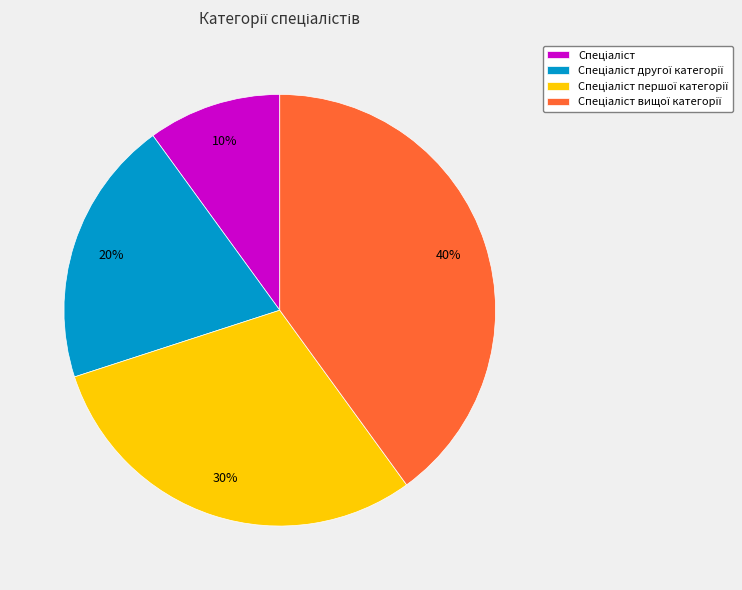

Does any single category account for the majority?

No